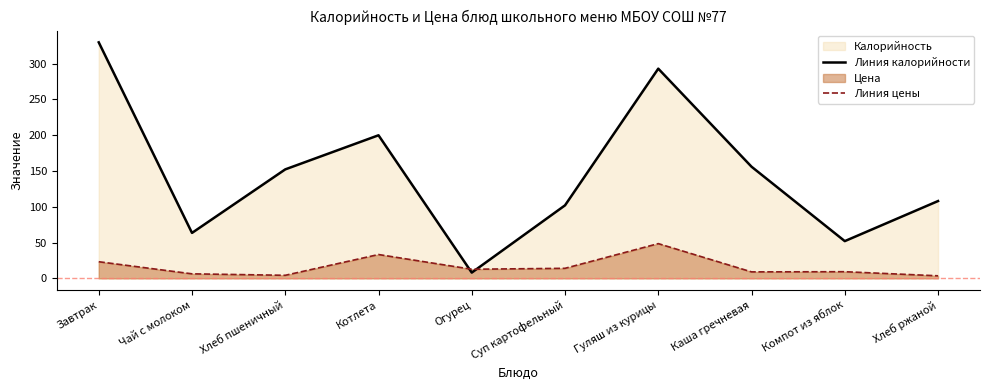

How many distinct data groups are displayed?

2